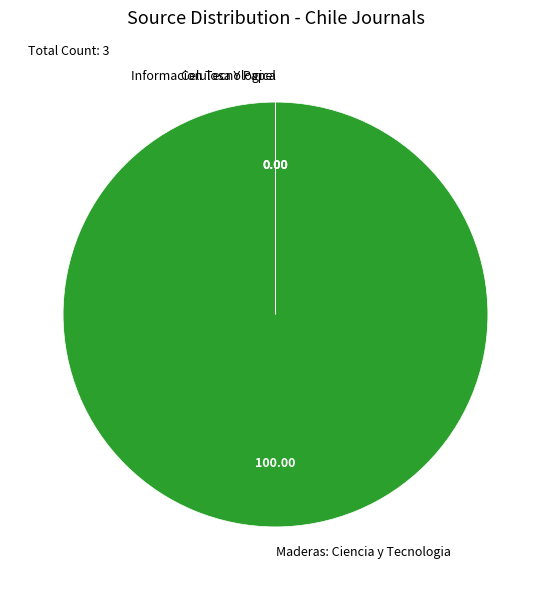

What is the majority slice?

Maderas: Ciencia y Tecnologia